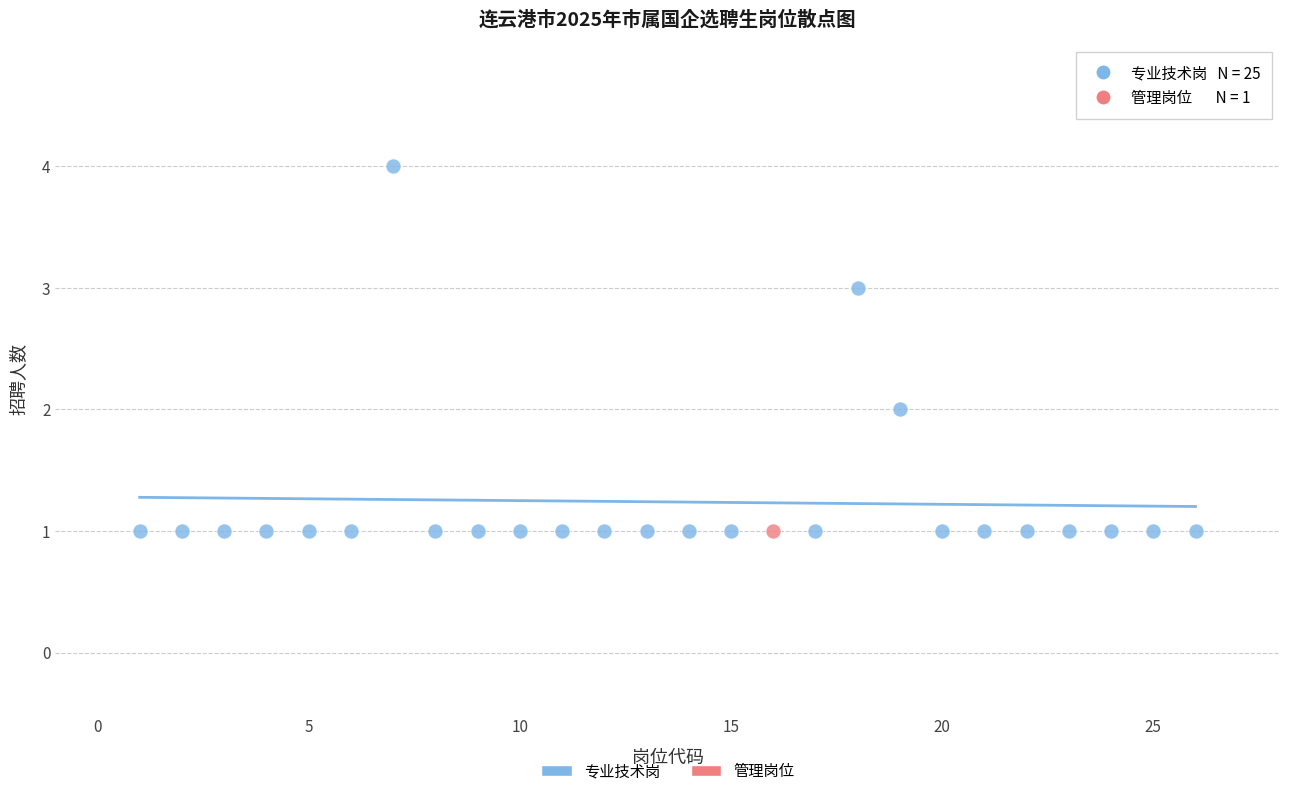

What are all the series names shown in the legend?

专业技术岗, 管理岗位